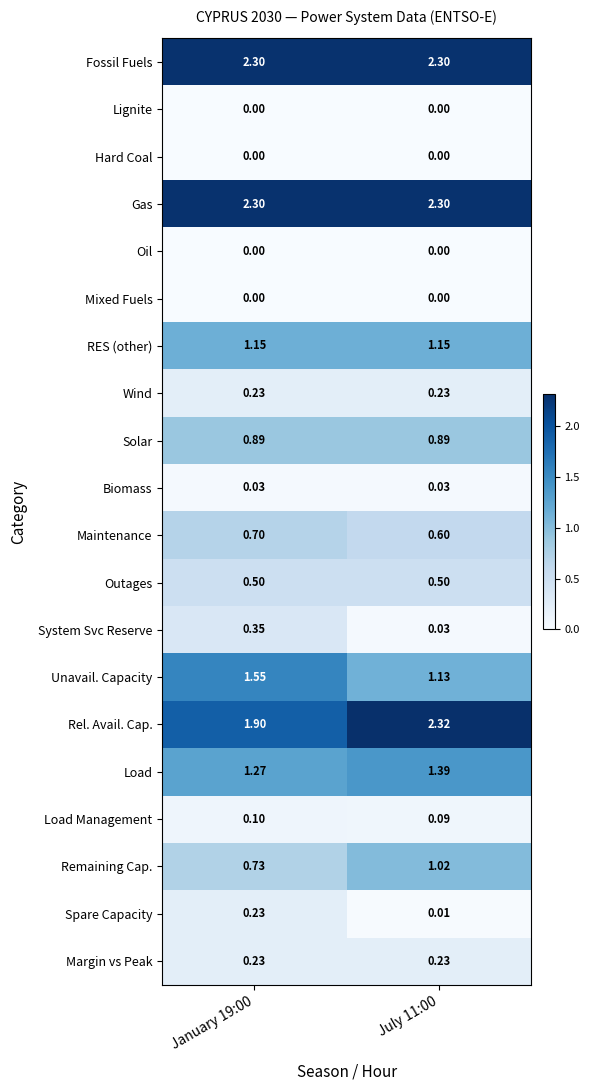

Is the value of Margin vs Peak at July 11:00 greater than the value of Outages at July 11:00?

No